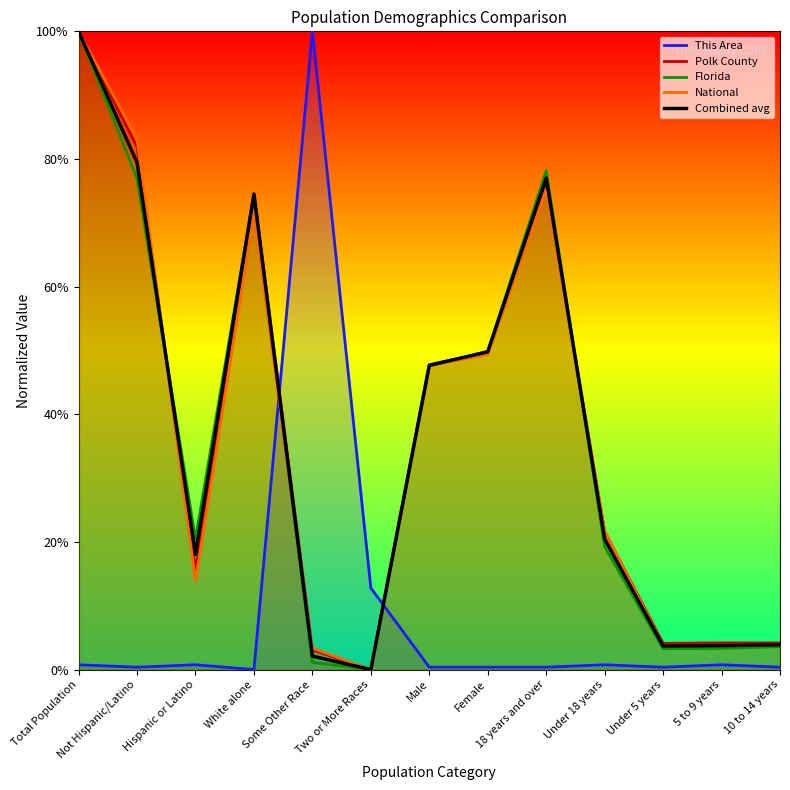

Where is the data nearest to the value 50?

Female